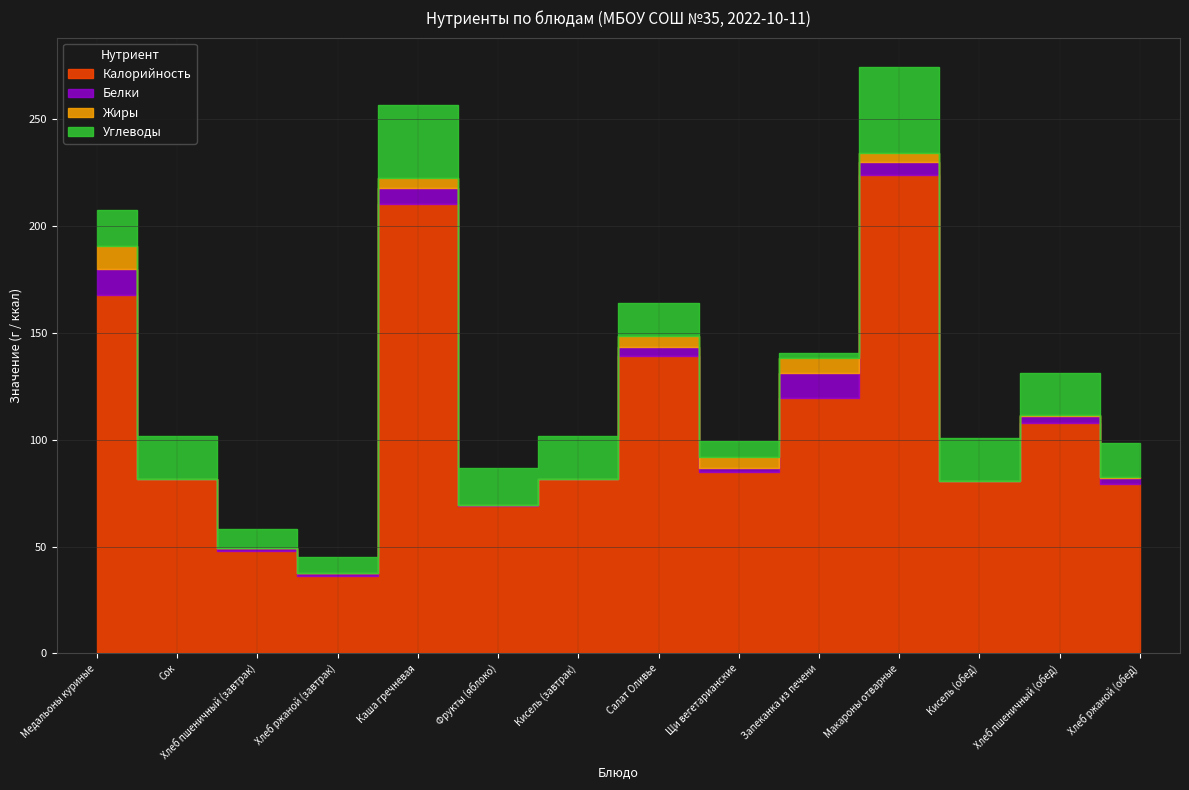

At which category is the sum across all series the highest?

Макароны отварные